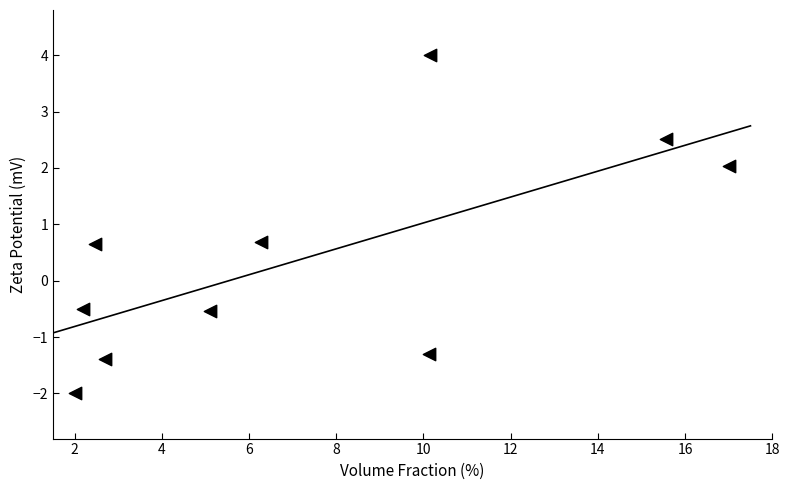

What is the range of X values (max minus min)?

15.0